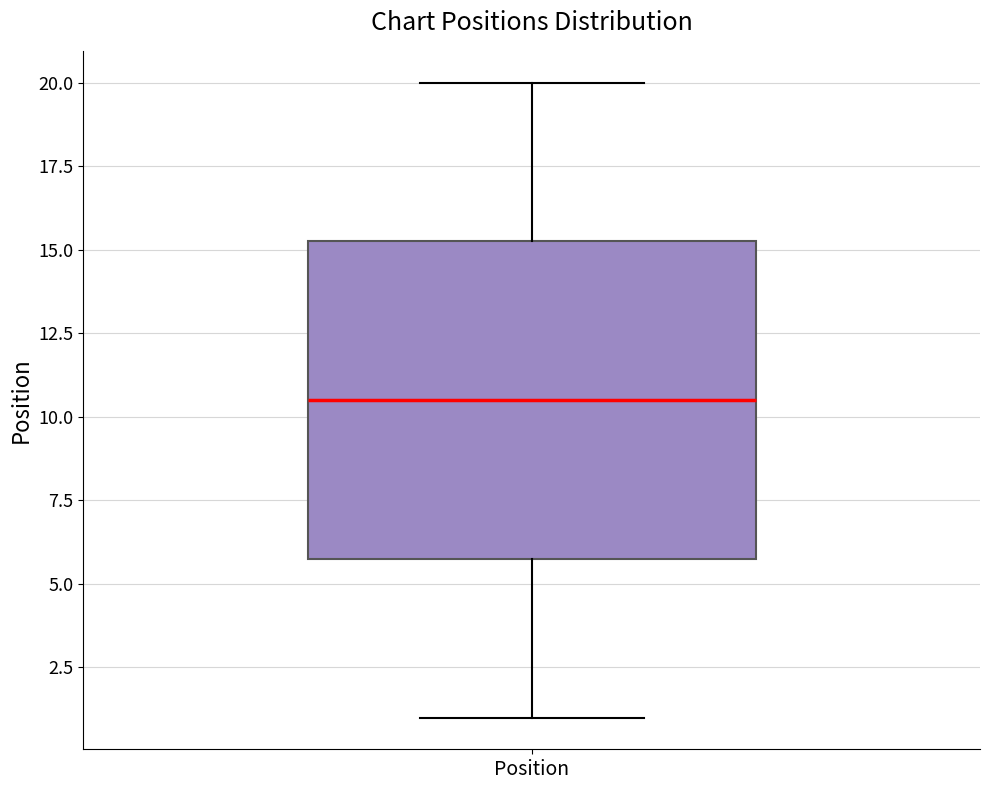

Where is the lower edge of the box for Position on the y-axis? The values are not printed on the chart, so give them approximately, as read against the axis.

6.0